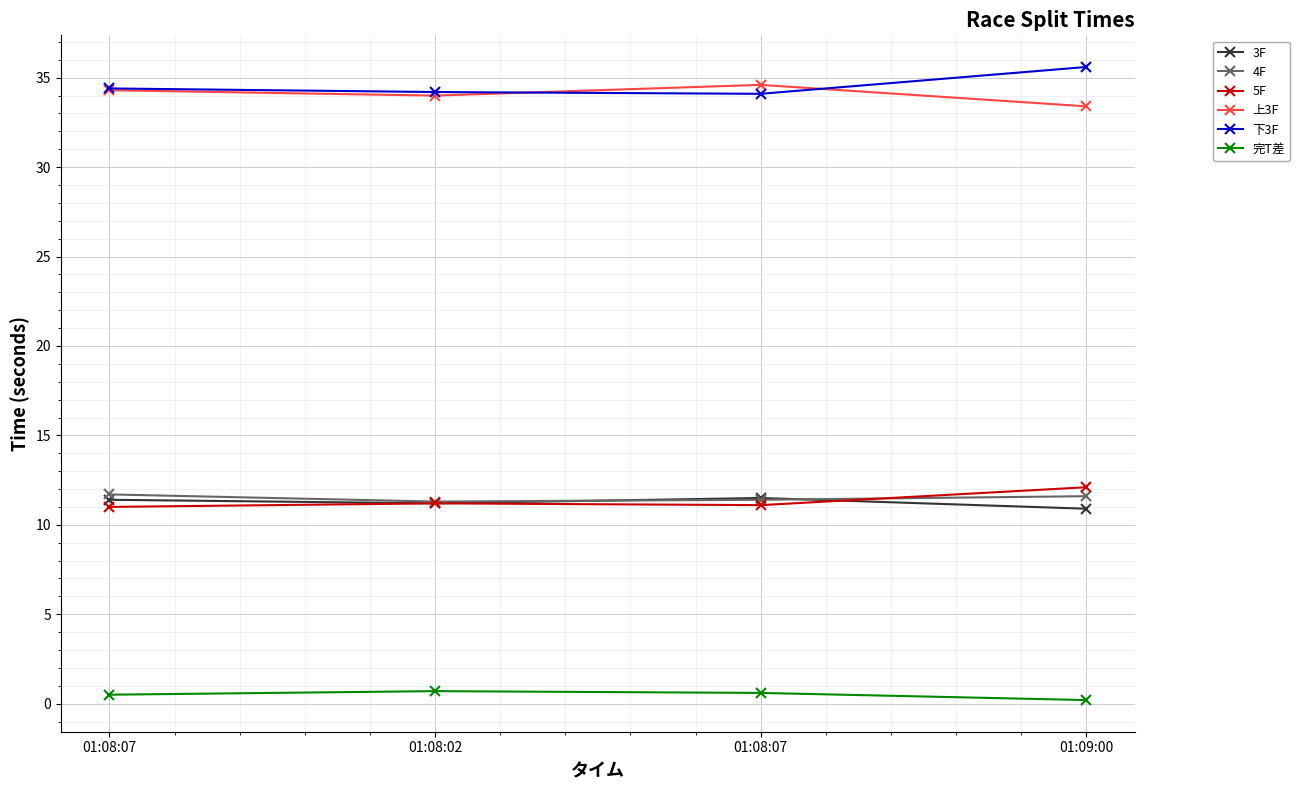

Is the value of 3F at 01:08:07 greater than the value of 5F at 01:08:07?

Yes